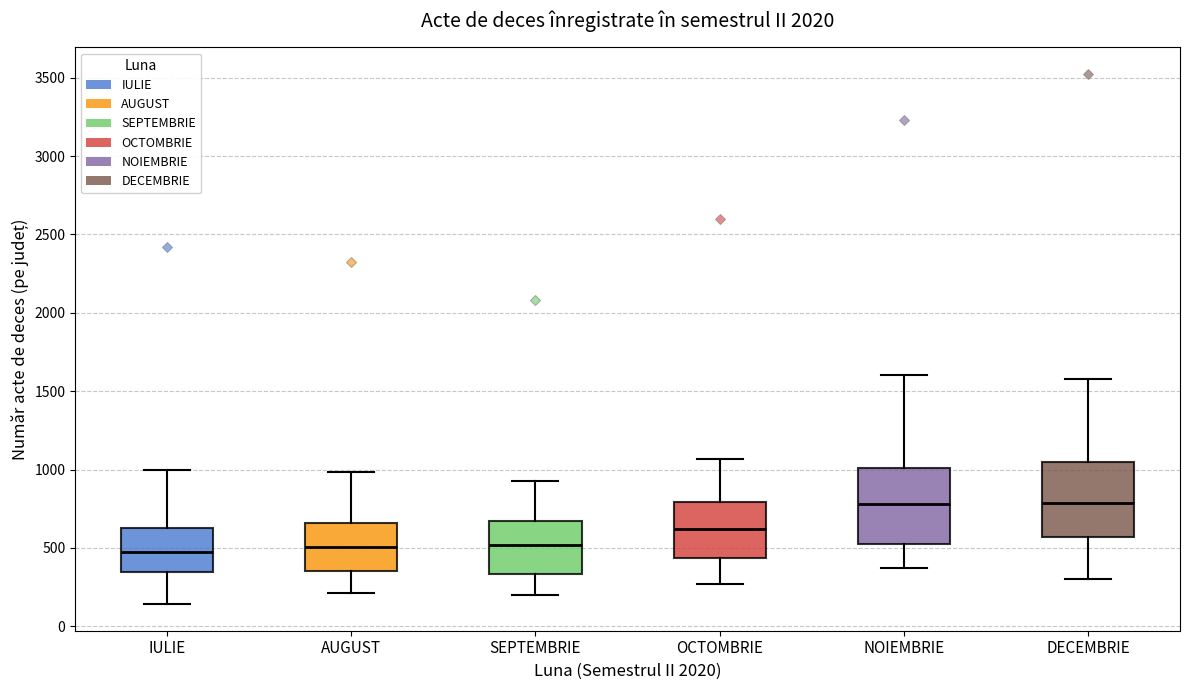

Reading left to right, transcribe this box plot: for each box, give where its median line is, the range the box spans, and where its two whiskers end, as read against the y-axis. The values are not printed on the chart, so give them approximately, as read against the axis.

IULIE: median 500, box 350 to 650, whiskers 150 to 1000
AUGUST: median 500, box 350 to 650, whiskers 200 to 1000
SEPTEMBRIE: median 500, box 350 to 650, whiskers 200 to 900
OCTOMBRIE: median 600, box 450 to 800, whiskers 250 to 1050
NOIEMBRIE: median 800, box 550 to 1000, whiskers 350 to 1600
DECEMBRIE: median 800, box 550 to 1050, whiskers 300 to 1600